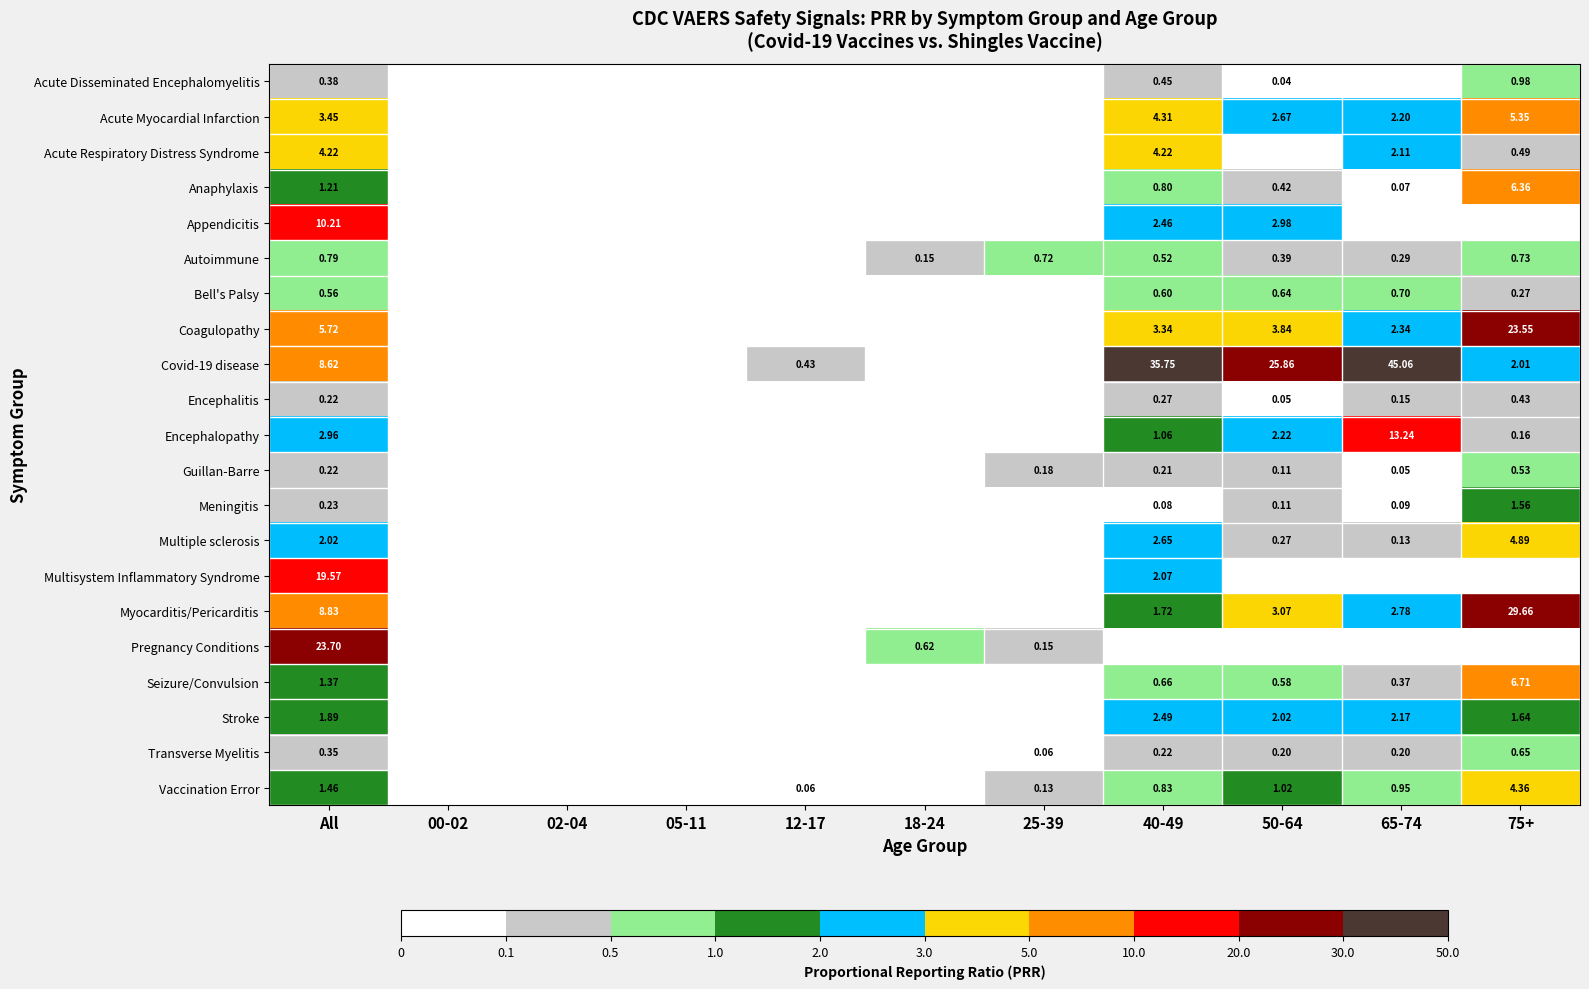

What is the difference between the second highest and second lowest values in the Guillan-Barre series?

0.2